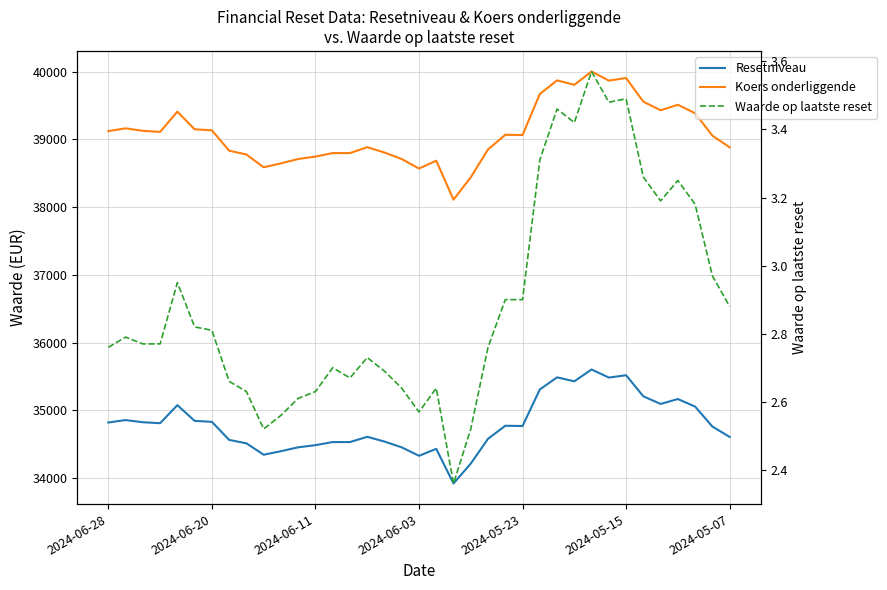

What is the total value across all series at 2024-06-28?

73947.0